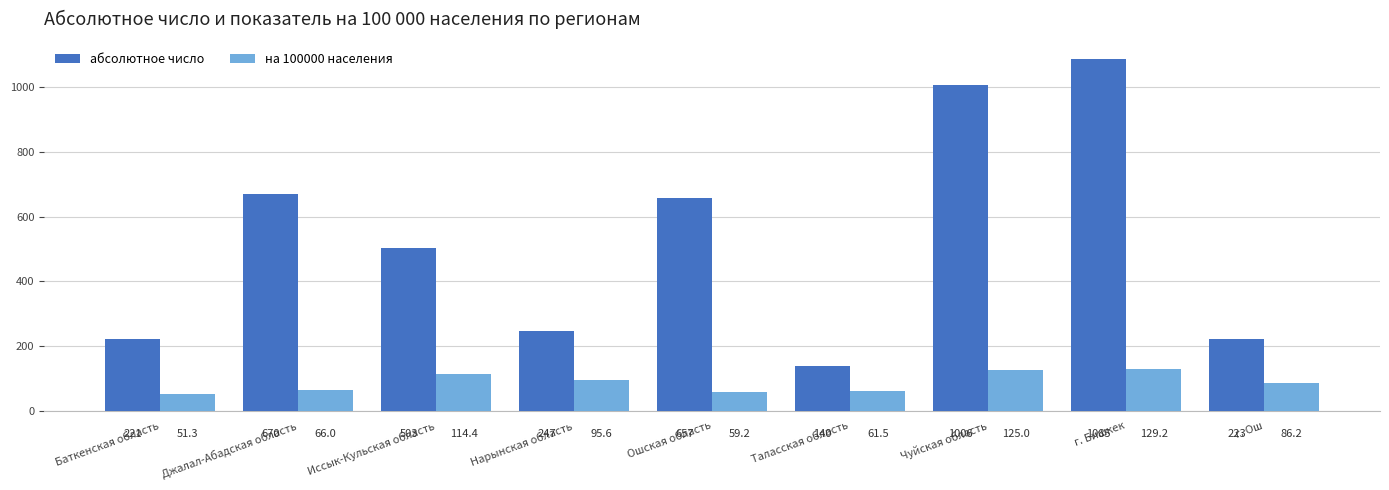

Reading left to right, list all the values displayed in this chart.

абсолютное число: 221.0	670.0	503.0	247.0	657.0	140.0	1006.0	1085.0	223.0
на 100000 населения: 51.3	66.0	114.4	95.6	59.2	61.5	125.0	129.2	86.2